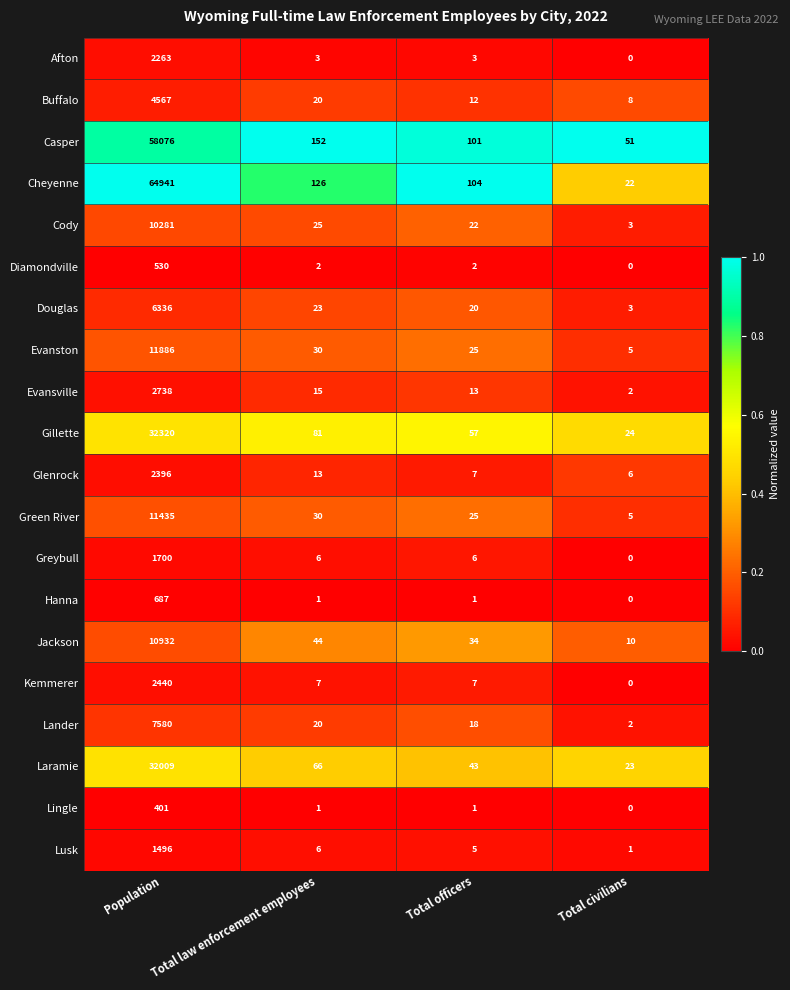

What is the total value across all series at Total law enforcement employees?

671